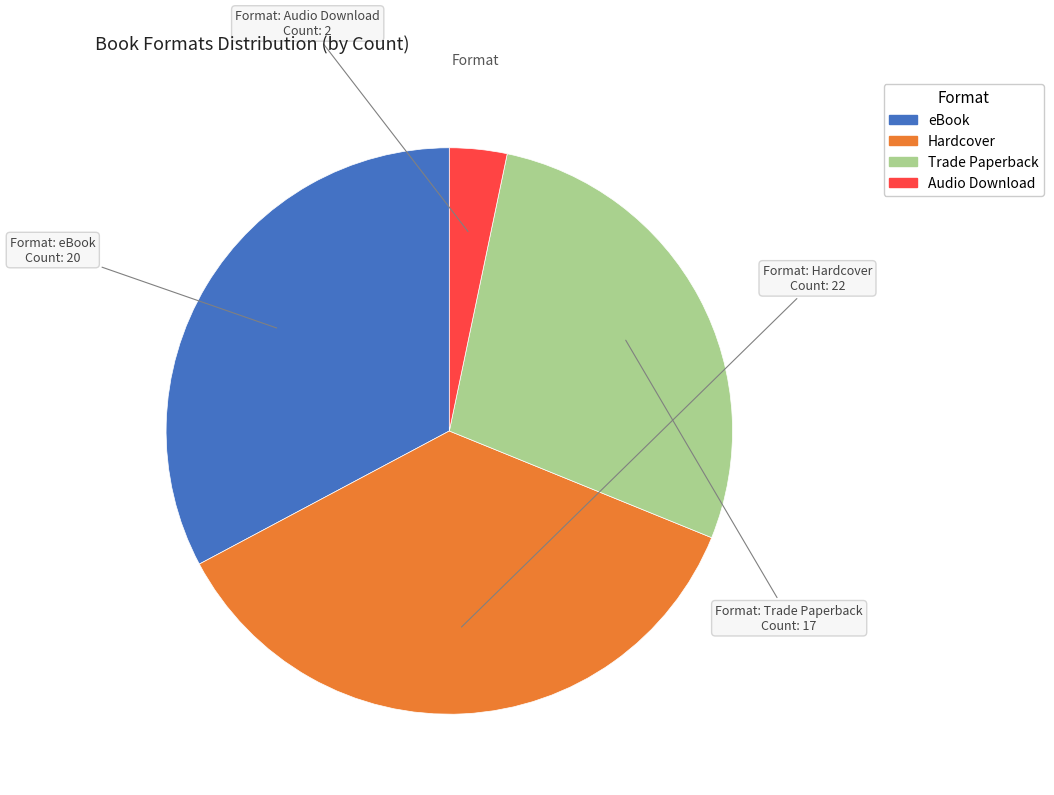

Is the sum of Audio Download and Trade Paperback greater than half?

No